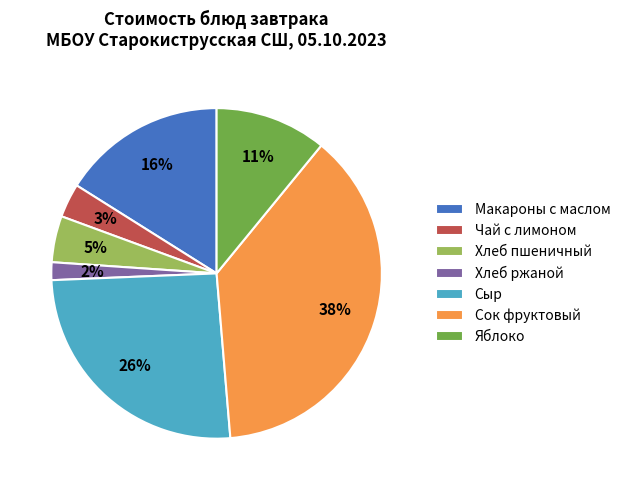

To the nearest percent, what portion does Чай с лимоном represent?

3%